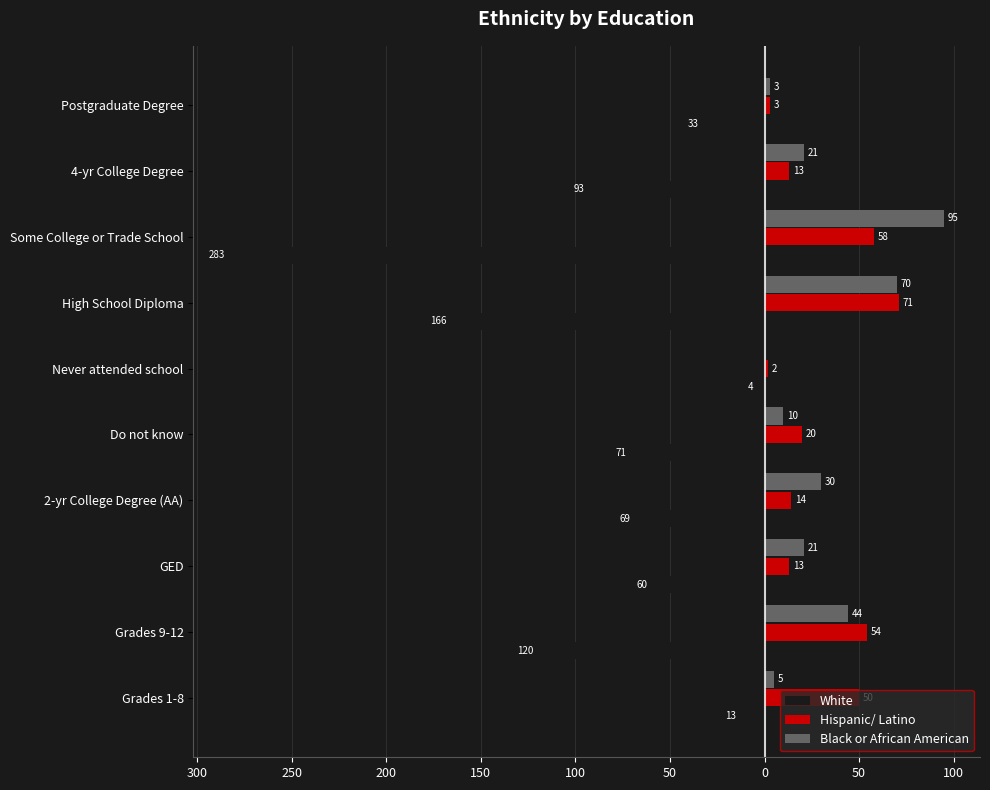

What are all the series names shown in the legend?

White, Hispanic/ Latino, Black or African American